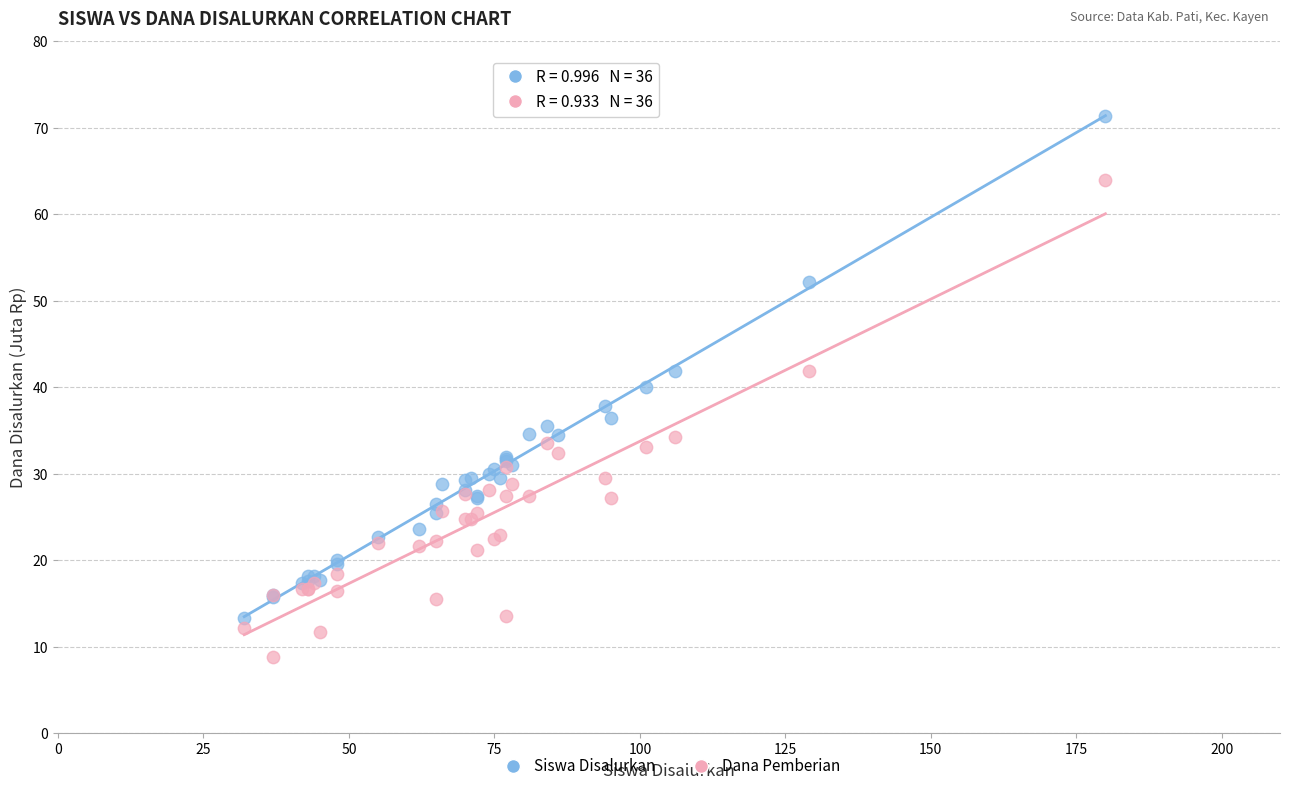

Which series contains the highest Y value?

Siswa Disalurkan